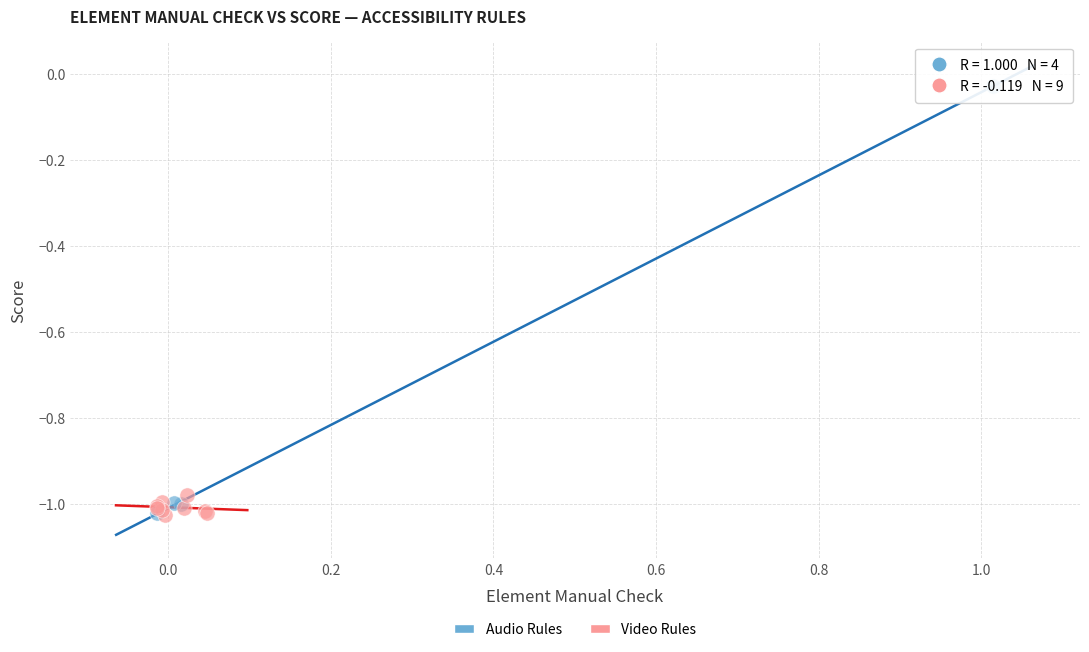

Which series contains the highest Y value?

Audio Rules